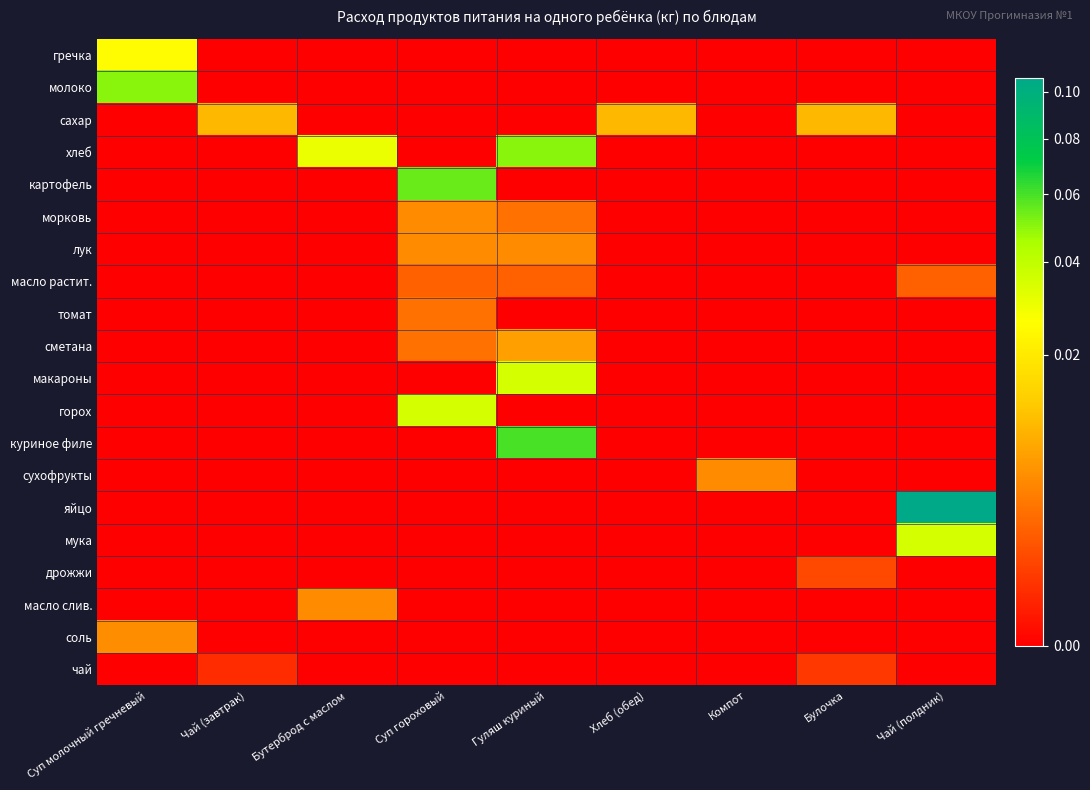

Reading right to left, what are all the values shown in this chart?

гречка: Чай (полдник)=0.0	Булочка=0.0	Компот=0.0	Хлеб (обед)=0.0	Гуляш куриный=0.0	Суп гороховый=0.0	Бутерброд с маслом=0.0	Чай (завтрак)=0.0	Суп молочный гречневый=0.0
молоко: Чай (полдник)=0.0	Булочка=0.0	Компот=0.0	Хлеб (обед)=0.0	Гуляш куриный=0.0	Суп гороховый=0.0	Бутерброд с маслом=0.0	Чай (завтрак)=0.0	Суп молочный гречневый=0.1
сахар: Чай (полдник)=0.0	Булочка=0.0	Компот=0.0	Хлеб (обед)=0.0	Гуляш куриный=0.0	Суп гороховый=0.0	Бутерброд с маслом=0.0	Чай (завтрак)=0.0	Суп молочный гречневый=0.0
хлеб: Чай (полдник)=0.0	Булочка=0.0	Компот=0.0	Хлеб (обед)=0.0	Гуляш куриный=0.1	Суп гороховый=0.0	Бутерброд с маслом=0.0	Чай (завтрак)=0.0	Суп молочный гречневый=0.0
картофель: Чай (полдник)=0.0	Булочка=0.0	Компот=0.0	Хлеб (обед)=0.0	Гуляш куриный=0.0	Суп гороховый=0.1	Бутерброд с маслом=0.0	Чай (завтрак)=0.0	Суп молочный гречневый=0.0
морковь: Чай (полдник)=0.0	Булочка=0.0	Компот=0.0	Хлеб (обед)=0.0	Гуляш куриный=0.0	Суп гороховый=0.0	Бутерброд с маслом=0.0	Чай (завтрак)=0.0	Суп молочный гречневый=0.0
лук: Чай (полдник)=0.0	Булочка=0.0	Компот=0.0	Хлеб (обед)=0.0	Гуляш куриный=0.0	Суп гороховый=0.0	Бутерброд с маслом=0.0	Чай (завтрак)=0.0	Суп молочный гречневый=0.0
масло растит.: Чай (полдник)=0.0	Булочка=0.0	Компот=0.0	Хлеб (обед)=0.0	Гуляш куриный=0.0	Суп гороховый=0.0	Бутерброд с маслом=0.0	Чай (завтрак)=0.0	Суп молочный гречневый=0.0
томат: Чай (полдник)=0.0	Булочка=0.0	Компот=0.0	Хлеб (обед)=0.0	Гуляш куриный=0.0	Суп гороховый=0.0	Бутерброд с маслом=0.0	Чай (завтрак)=0.0	Суп молочный гречневый=0.0
сметана: Чай (полдник)=0.0	Булочка=0.0	Компот=0.0	Хлеб (обед)=0.0	Гуляш куриный=0.0	Суп гороховый=0.0	Бутерброд с маслом=0.0	Чай (завтрак)=0.0	Суп молочный гречневый=0.0
макароны: Чай (полдник)=0.0	Булочка=0.0	Компот=0.0	Хлеб (обед)=0.0	Гуляш куриный=0.0	Суп гороховый=0.0	Бутерброд с маслом=0.0	Чай (завтрак)=0.0	Суп молочный гречневый=0.0
горох: Чай (полдник)=0.0	Булочка=0.0	Компот=0.0	Хлеб (обед)=0.0	Гуляш куриный=0.0	Суп гороховый=0.0	Бутерброд с маслом=0.0	Чай (завтрак)=0.0	Суп молочный гречневый=0.0
куриное филе: Чай (полдник)=0.0	Булочка=0.0	Компот=0.0	Хлеб (обед)=0.0	Гуляш куриный=0.1	Суп гороховый=0.0	Бутерброд с маслом=0.0	Чай (завтрак)=0.0	Суп молочный гречневый=0.0
сухофрукты: Чай (полдник)=0.0	Булочка=0.0	Компот=0.0	Хлеб (обед)=0.0	Гуляш куриный=0.0	Суп гороховый=0.0	Бутерброд с маслом=0.0	Чай (завтрак)=0.0	Суп молочный гречневый=0.0
яйцо: Чай (полдник)=0.1	Булочка=0.0	Компот=0.0	Хлеб (обед)=0.0	Гуляш куриный=0.0	Суп гороховый=0.0	Бутерброд с маслом=0.0	Чай (завтрак)=0.0	Суп молочный гречневый=0.0
мука: Чай (полдник)=0.0	Булочка=0.0	Компот=0.0	Хлеб (обед)=0.0	Гуляш куриный=0.0	Суп гороховый=0.0	Бутерброд с маслом=0.0	Чай (завтрак)=0.0	Суп молочный гречневый=0.0
дрожжи: Чай (полдник)=0.0	Булочка=0.0	Компот=0.0	Хлеб (обед)=0.0	Гуляш куриный=0.0	Суп гороховый=0.0	Бутерброд с маслом=0.0	Чай (завтрак)=0.0	Суп молочный гречневый=0.0
масло слив.: Чай (полдник)=0.0	Булочка=0.0	Компот=0.0	Хлеб (обед)=0.0	Гуляш куриный=0.0	Суп гороховый=0.0	Бутерброд с маслом=0.0	Чай (завтрак)=0.0	Суп молочный гречневый=0.0
соль: Чай (полдник)=0.0	Булочка=0.0	Компот=0.0	Хлеб (обед)=0.0	Гуляш куриный=0.0	Суп гороховый=0.0	Бутерброд с маслом=0.0	Чай (завтрак)=0.0	Суп молочный гречневый=0.0
чай: Чай (полдник)=0.0	Булочка=0.0	Компот=0.0	Хлеб (обед)=0.0	Гуляш куриный=0.0	Суп гороховый=0.0	Бутерброд с маслом=0.0	Чай (завтрак)=0.0	Суп молочный гречневый=0.0